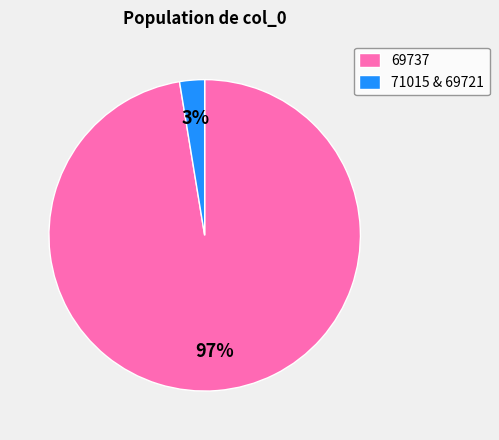

Which category has the smallest portion of the pie?

71015 & 69721